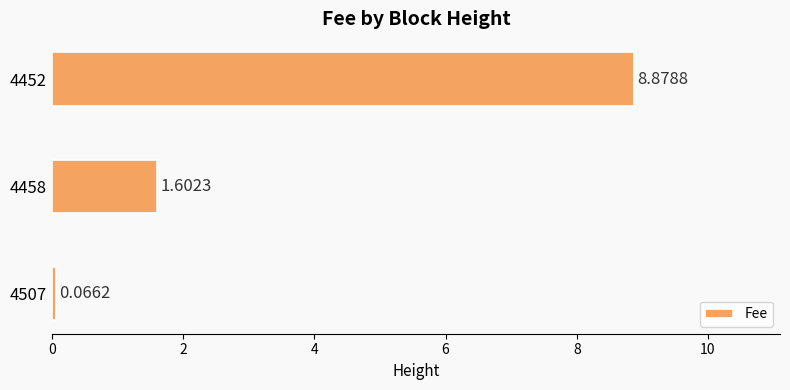

What is the change in value from 4458 to 4452?

+7.3